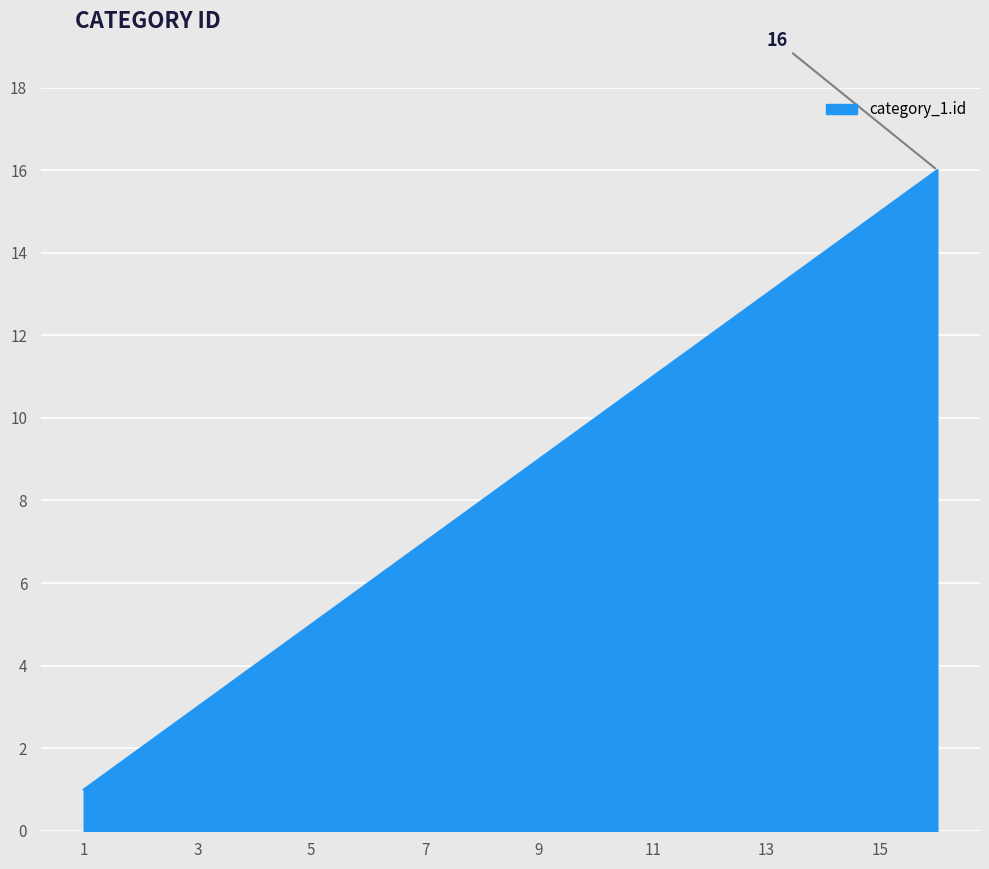

What is the greatest value displayed?

16